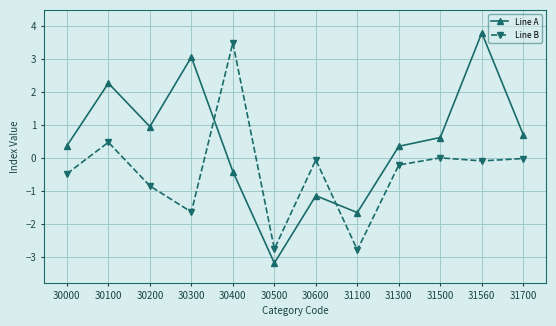

What is the value of the Line B point at the 6th from the left?

-2.8